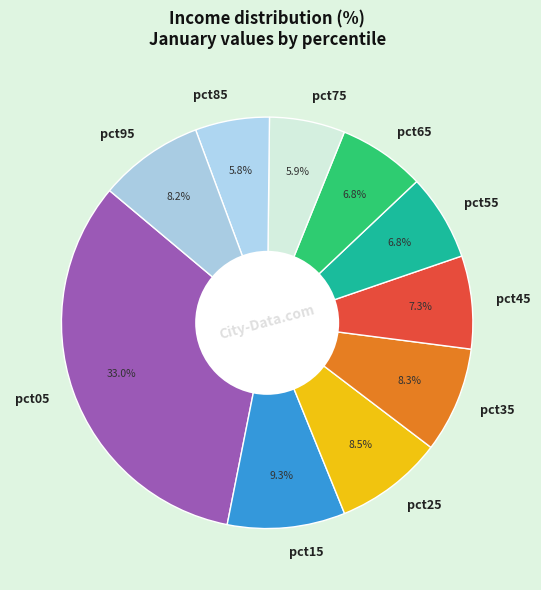

Count the number of slices in the pie.

10